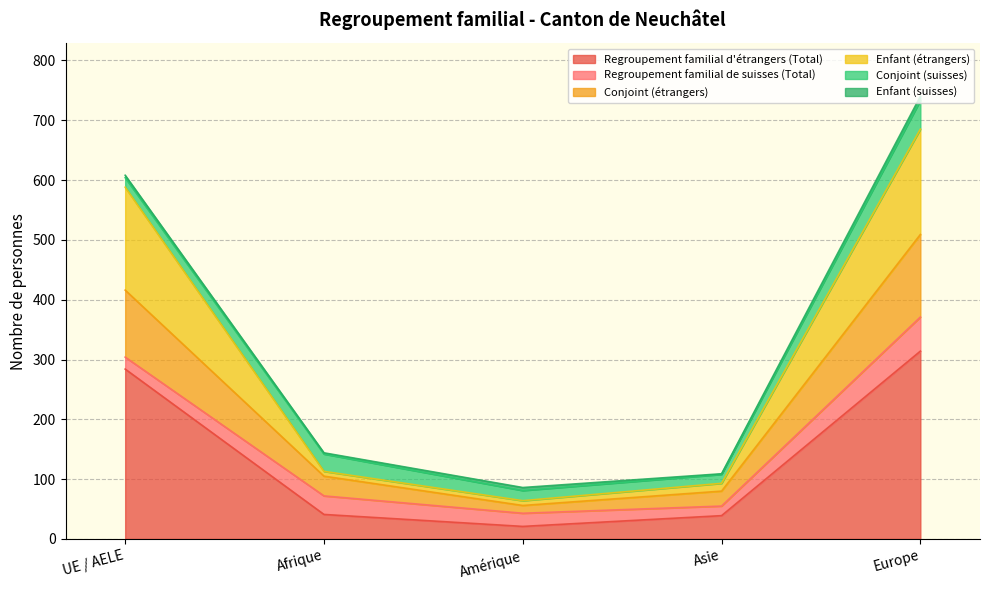

At which category is the sum across all series the highest?

Europe